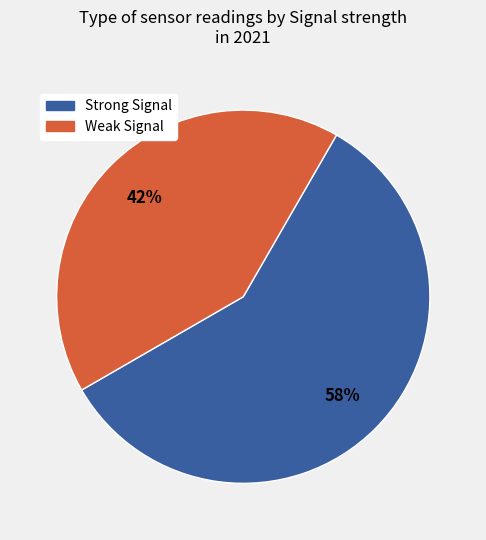

Is there any slice that represents more than half of the pie?

Yes